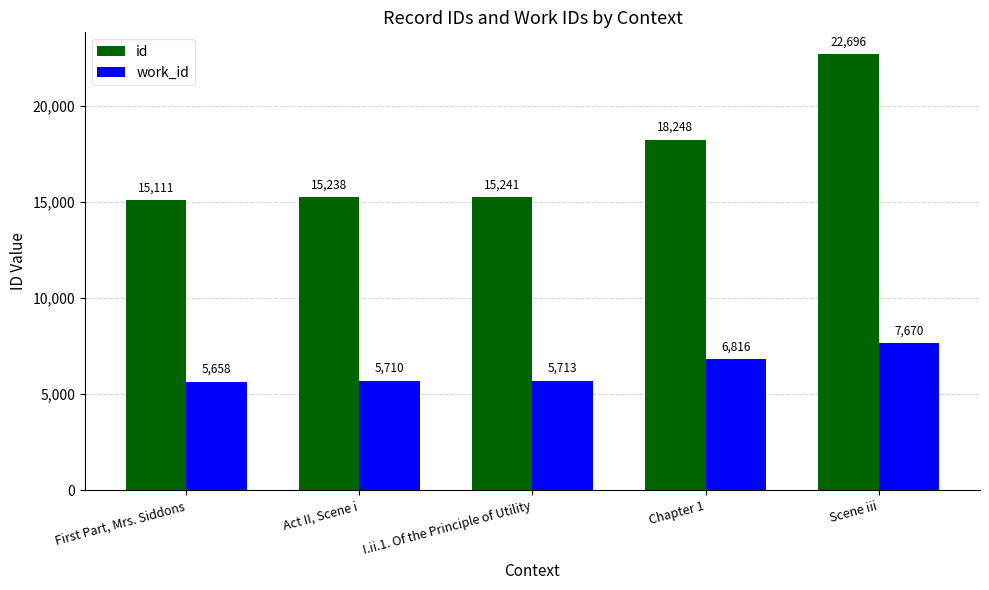

Reading left to right, what are all the values shown in this chart?

id: 15111	15238	15241	18248	22696
work_id: 5658	5710	5713	6816	7670